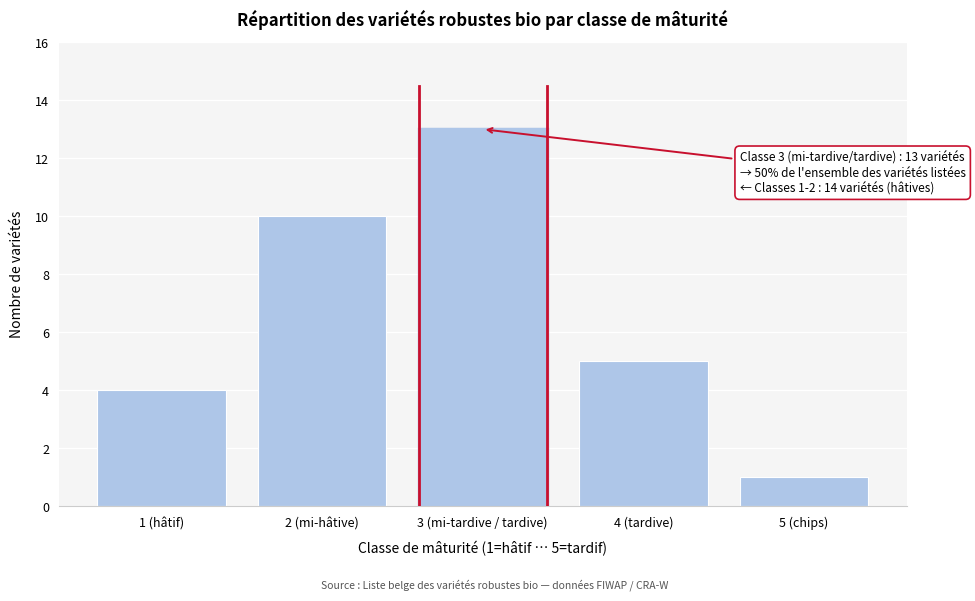

Reading left to right, extract all data points from this chart.

1 (hâtif)=4	2 (mi-hâtive)=10	3 (mi-tardive / tardive)=13	4 (tardive)=5	5 (chips)=1